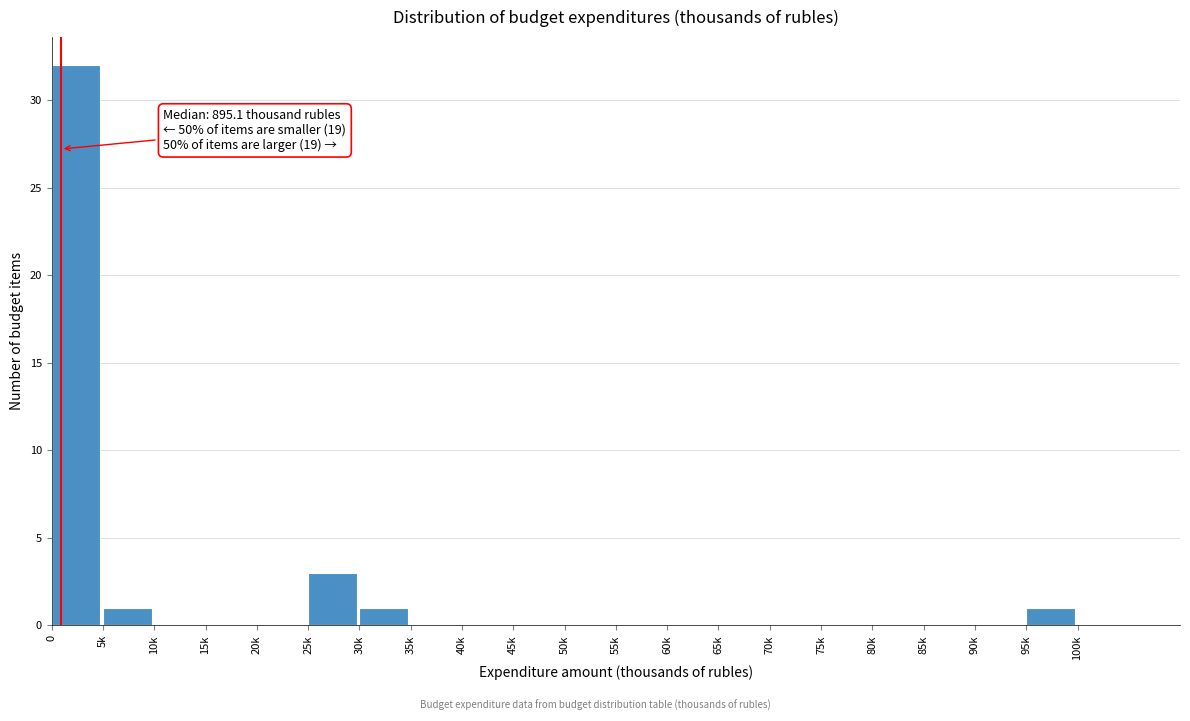

Reading left to right, list all the values displayed in this chart.

0=32	5k=1	10k=0	15k=0	20k=0	25k=3	30k=1	35k=0	40k=0	45k=0	50k=0	55k=0	60k=0	65k=0	70k=0	75k=0	80k=0	85k=0	90k=0	95k=1	100k=0